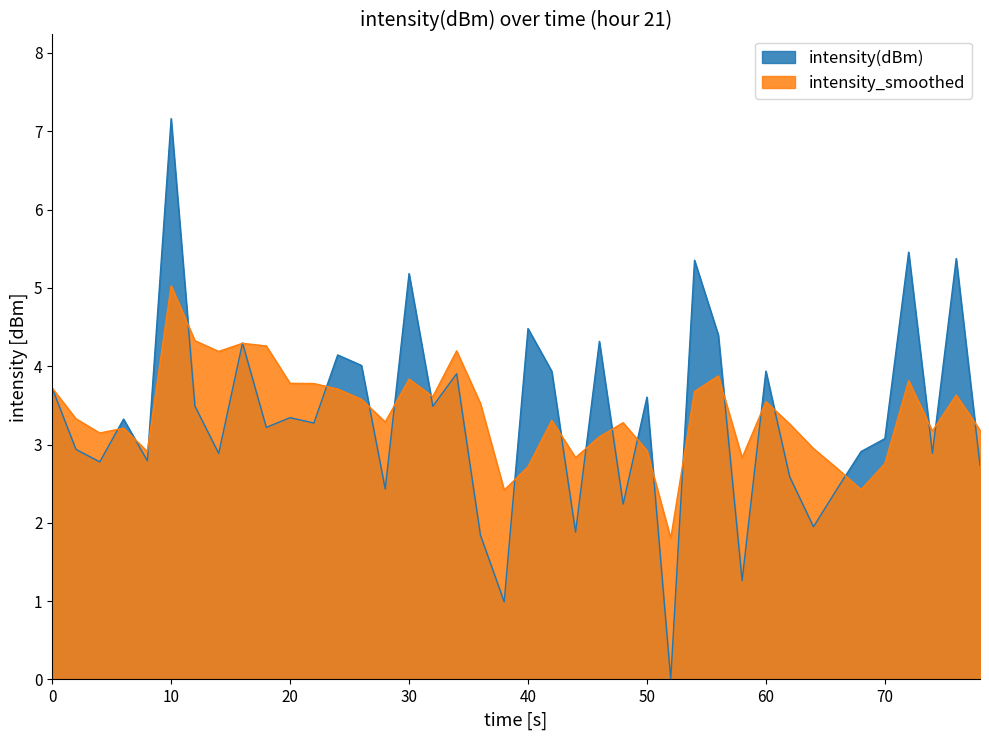

Rank the series at 40 from lowest to highest value.

intensity_smoothed, intensity(dBm)